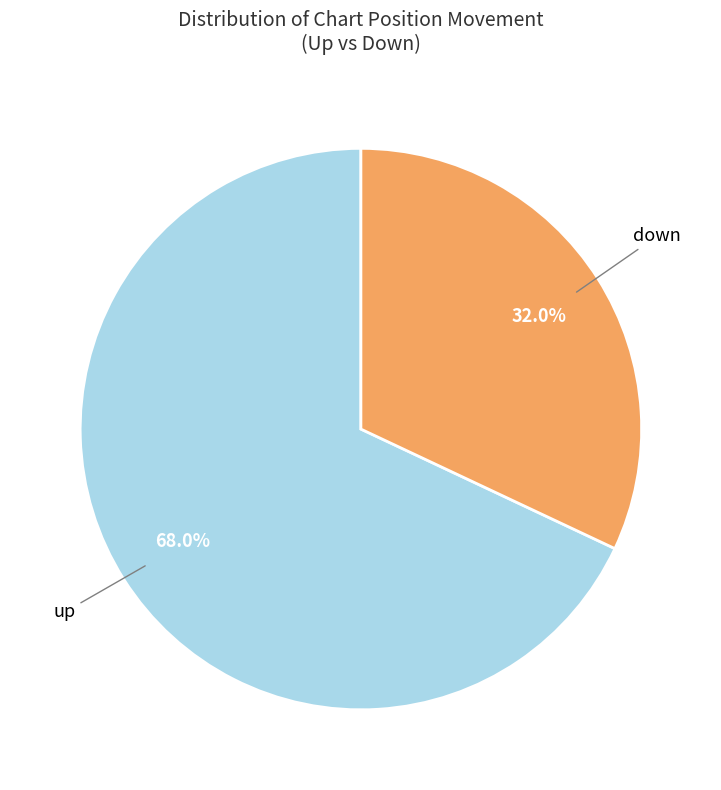

To the nearest percent, what is the combined percentage of down and up?

100%